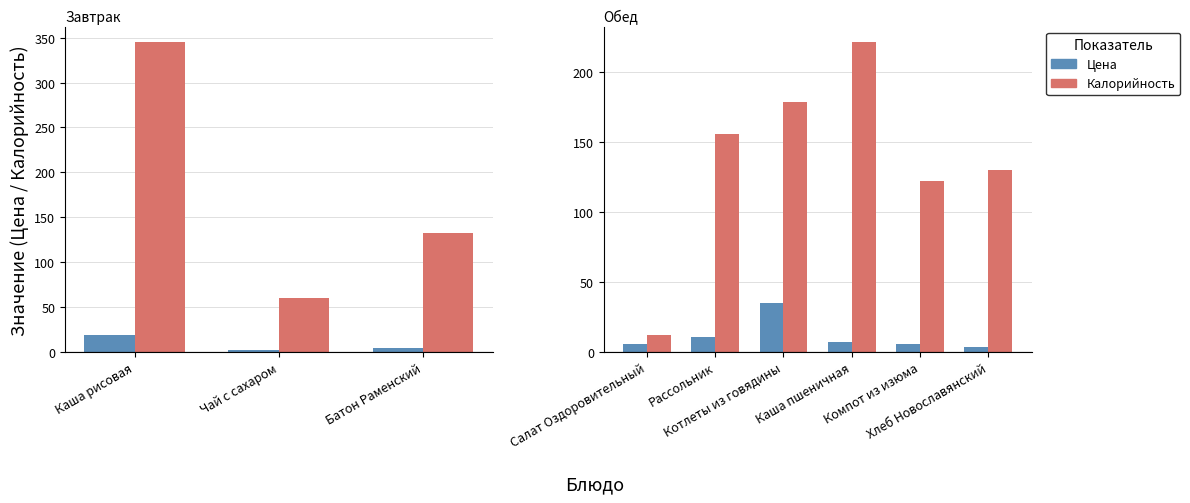

What is the difference between the maximum and minimum values in the Цена series?

31.3